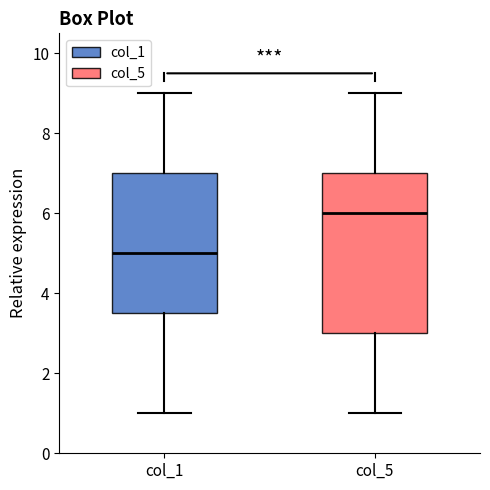

Reading left to right, read every box against the y-axis: the position of its median line, the range the box covers, and the ends of its whiskers. The values are not printed on the chart, so give them approximately, as read against the axis.

col_1: median 5.0, box 3.6 to 7.0, whiskers 1.0 to 9.0
col_5: median 6.0, box 3.0 to 7.0, whiskers 1.0 to 9.0